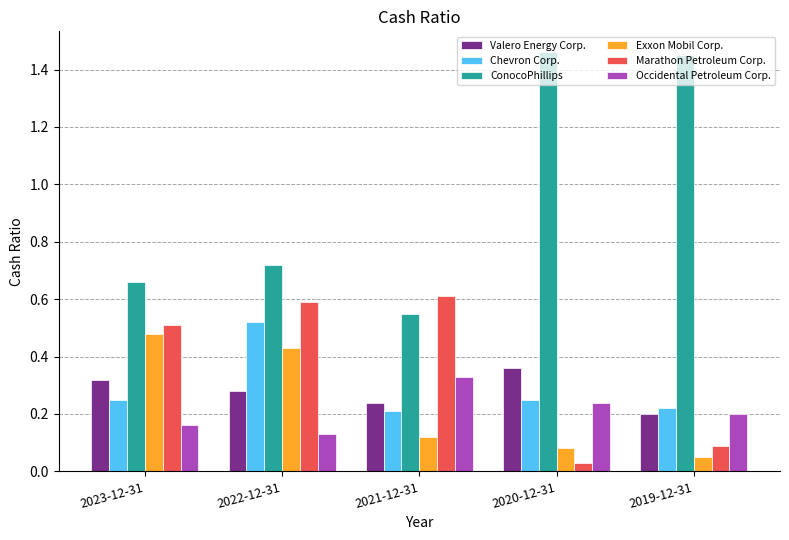

How many categories are shown in the chart?

5